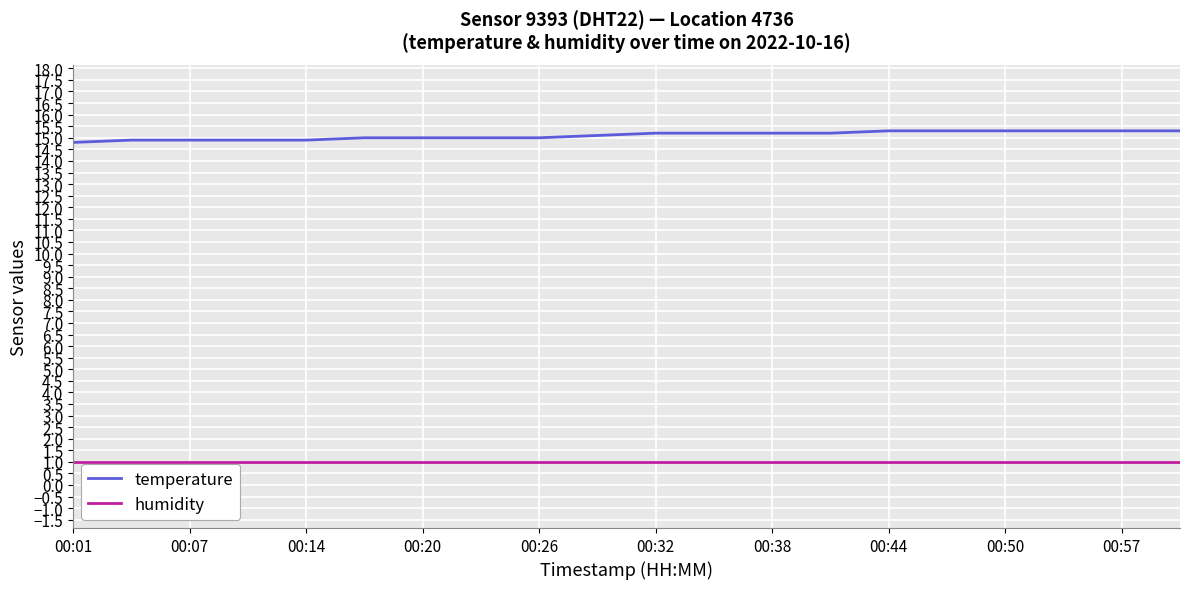

How many series are shown in this chart?

2